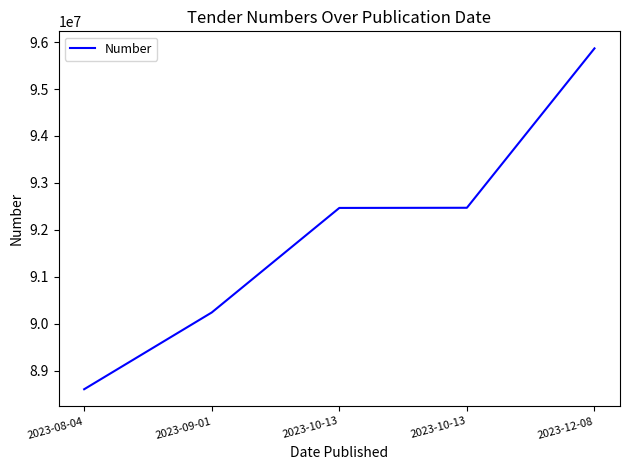

What is the sum of the values at 2023-09-01 and 2023-08-04?

178854656